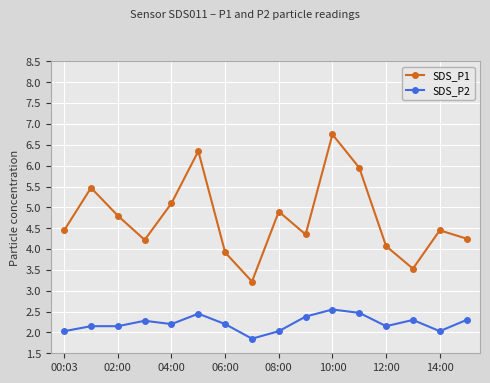

How many data points in SDS_P1 are above 4?

13